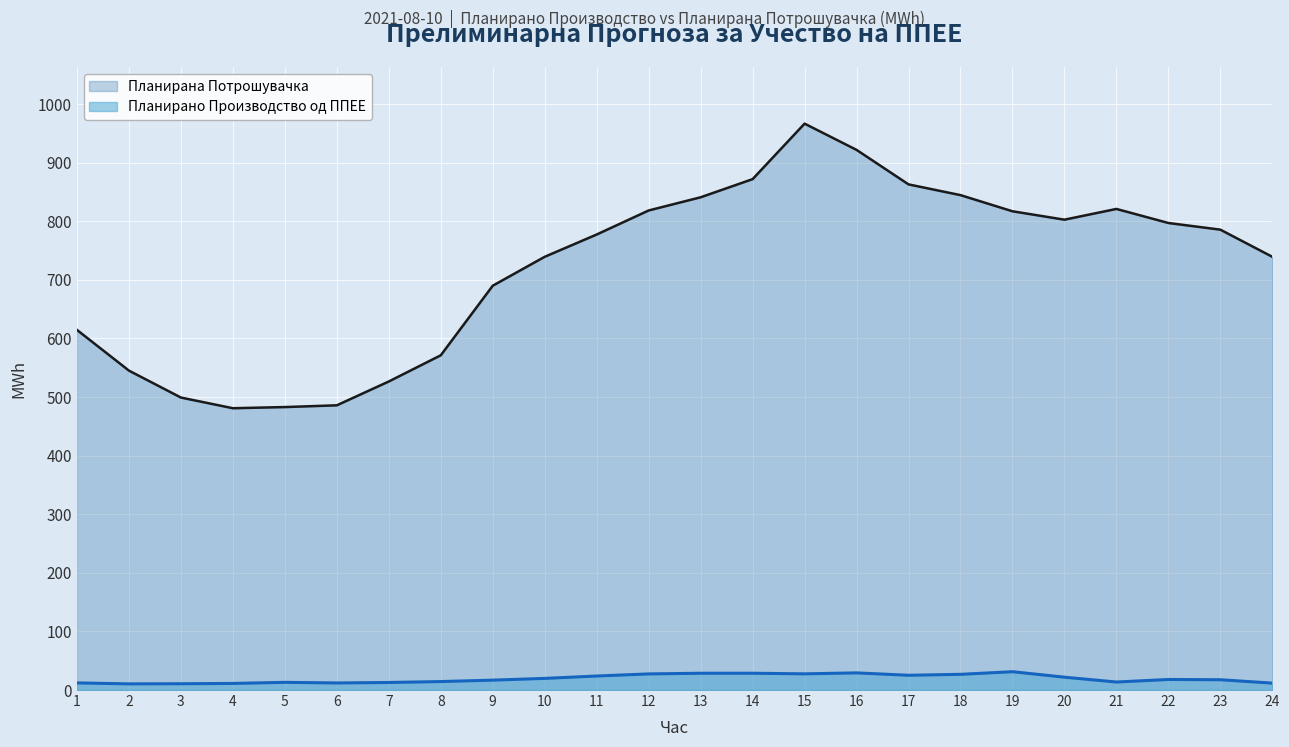

How many data points in Планирано Производство од ППЕЕ are less than 18?

12